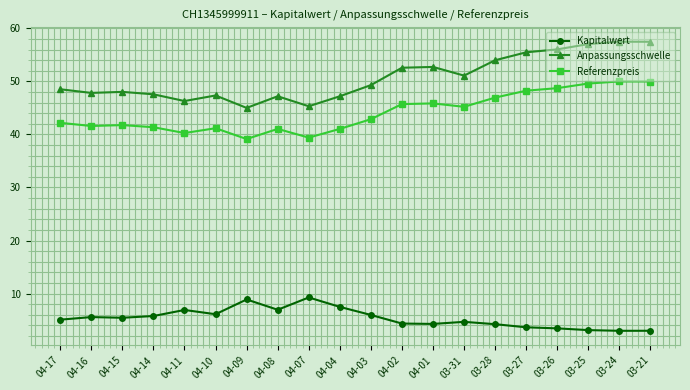

True or false: Referenzpreis has a value of 41.2 at 04-10.

True